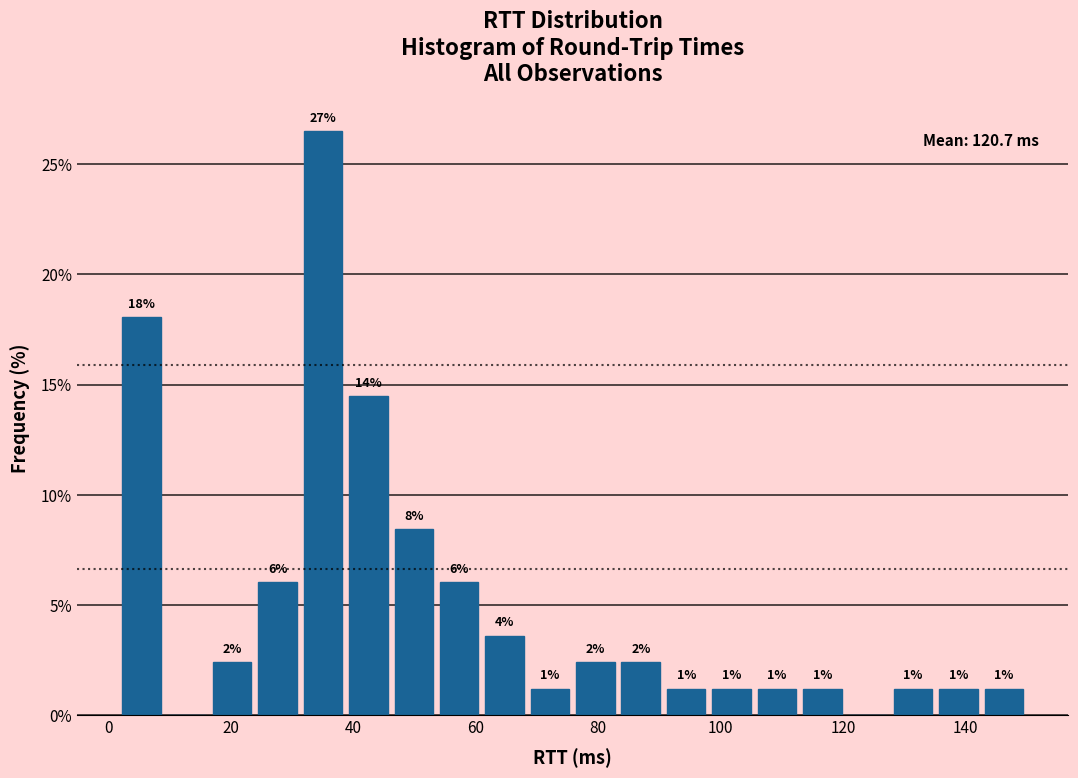

Around what value on the x-axis is the tallest bar? Give the approximate position of its centre, as read against the axis.

36